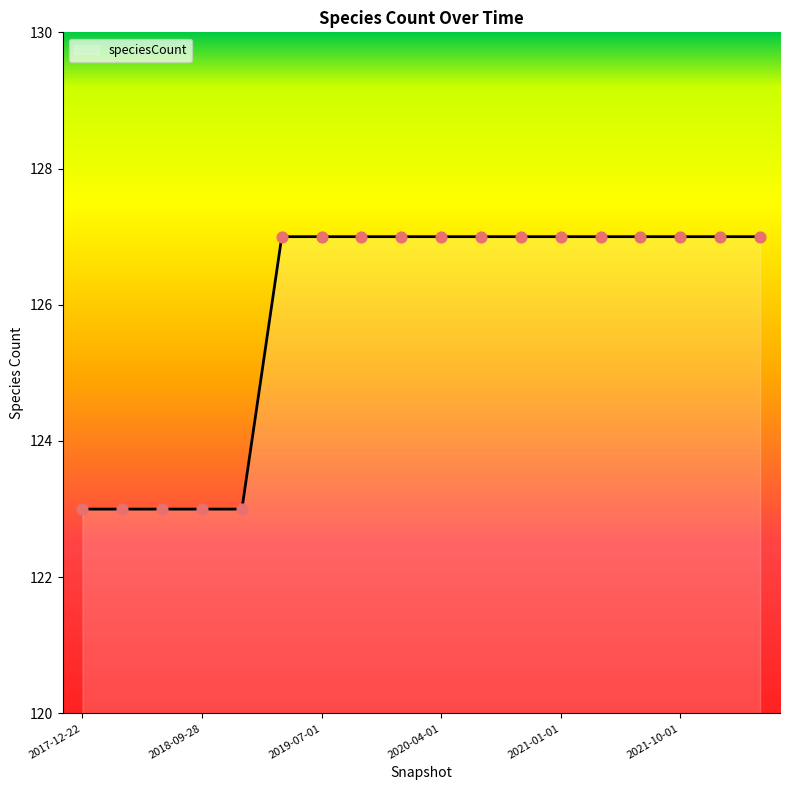

What is the greatest value displayed?

127